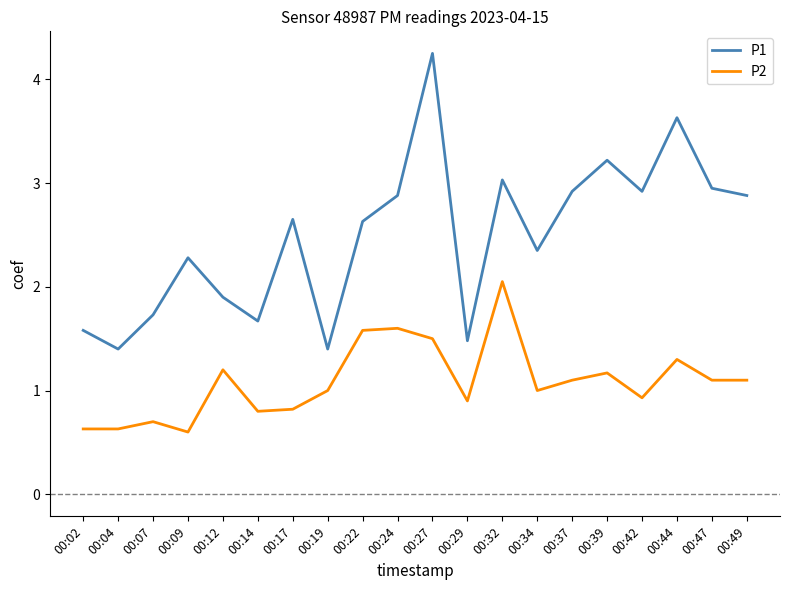

Which series has the largest range (max minus min)?

P1